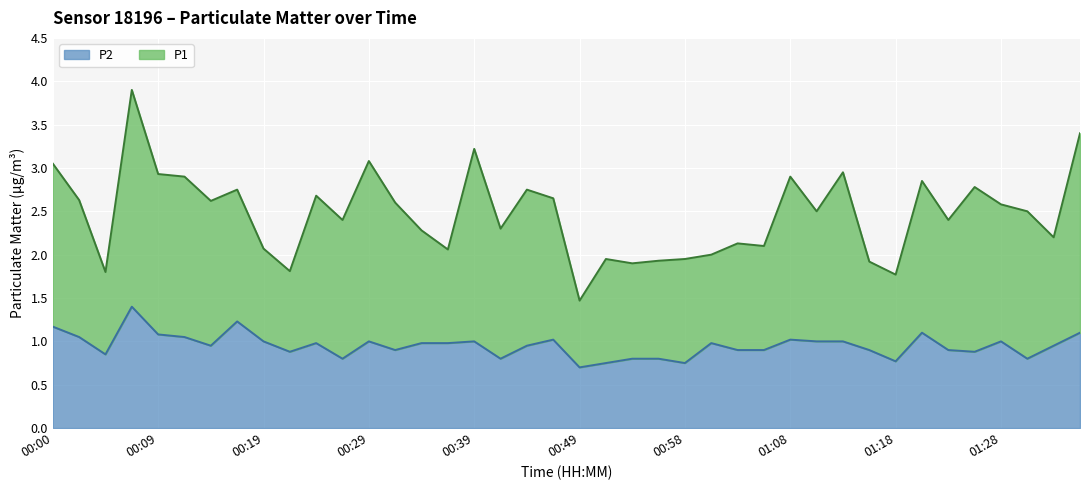

Is it true that the value at 01:08 is 1.0?

True